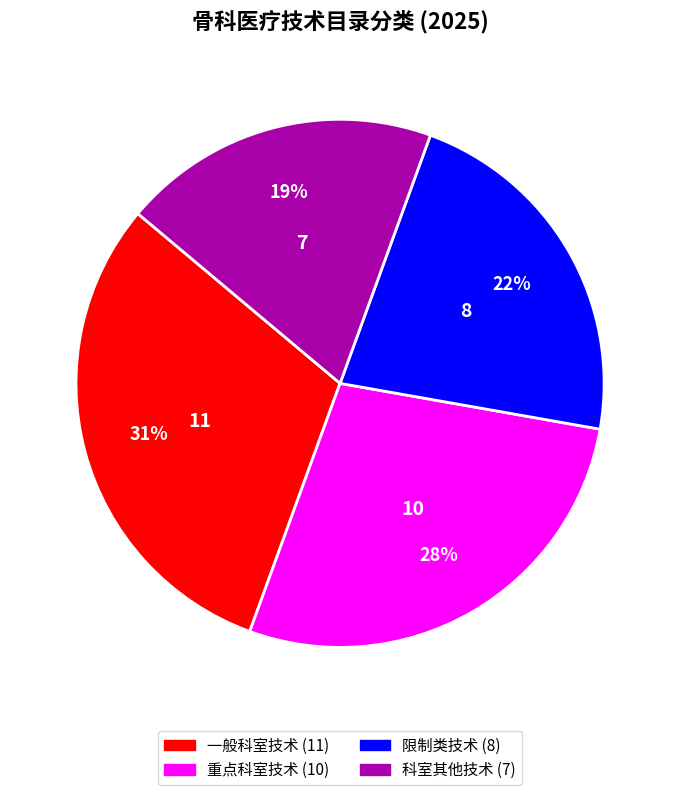

Do 限制类技术 and 科室其他技术 together represent more than half of the pie?

No